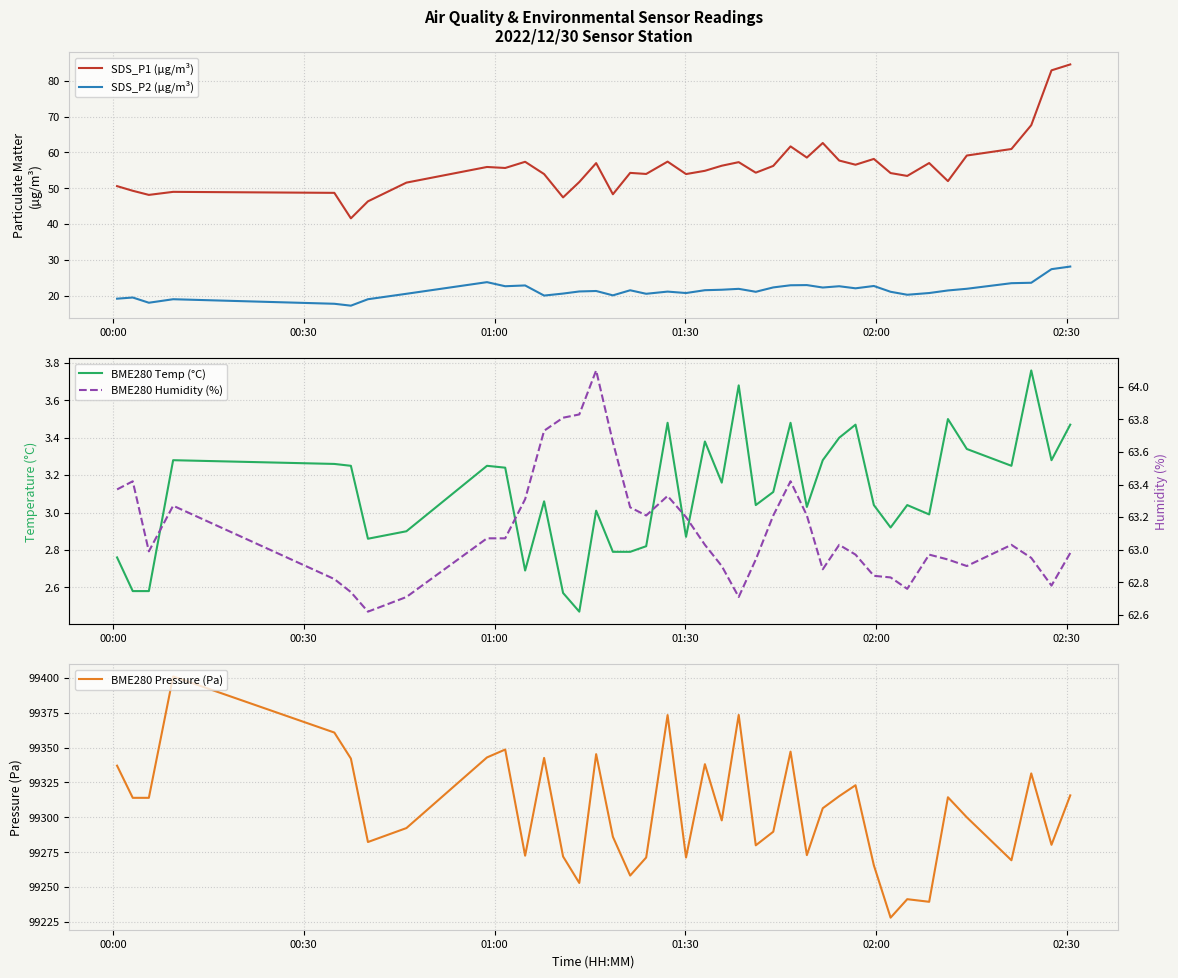

True or false: BME280 Temp (°C) and BME280 Humidity (%) intersect in this chart.

False